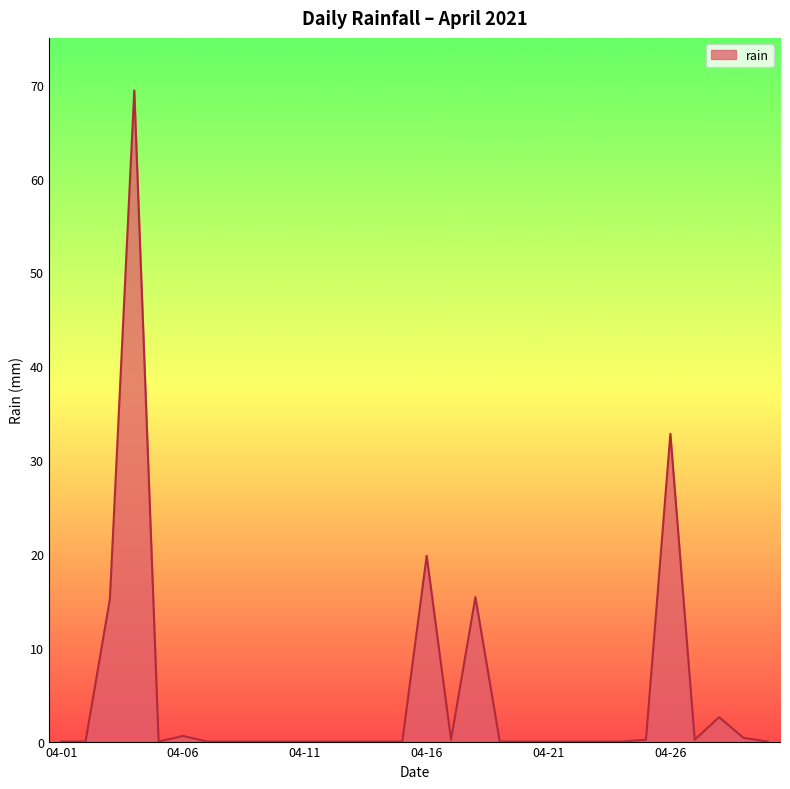

What is the difference between the maximum and minimum values?

69.4